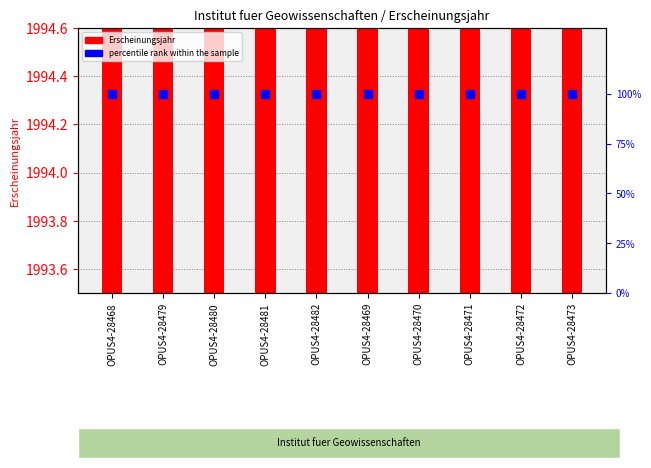

Is the value of percentile rank within the sample at OPUS4-28471 greater than the value of Erscheinungsjahr at OPUS4-28480?

No